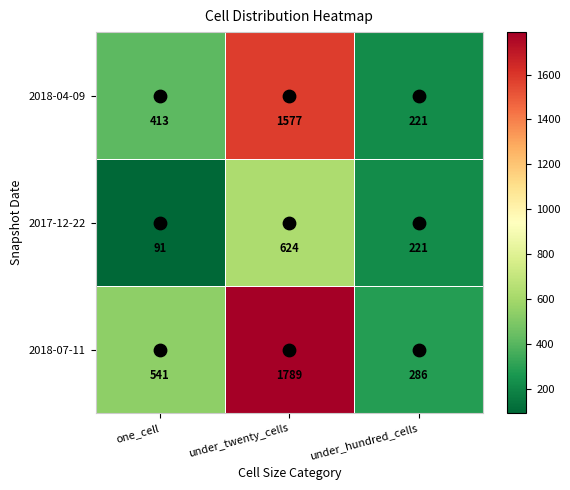

What is the sum of the 2017-12-22 values at under_twenty_cells and under_hundred_cells?

845